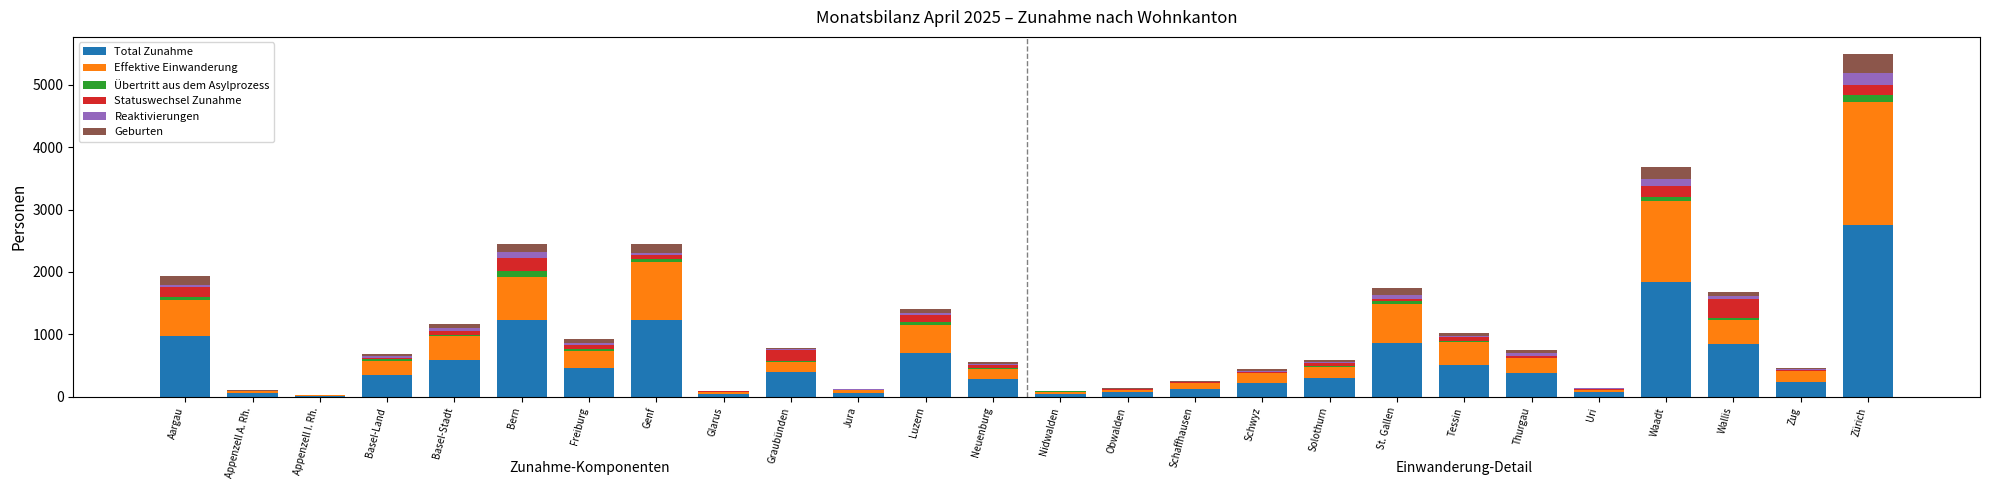

At which label does Total Zunahme first exceed 390?

Aargau